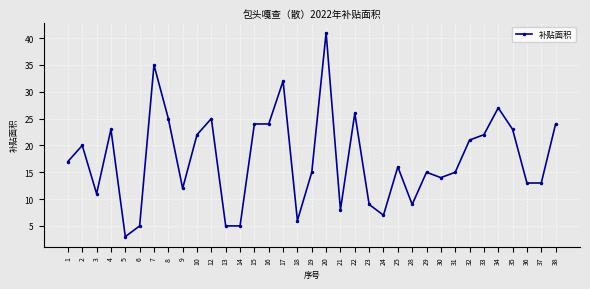

Is it true that the value at 20 is 41?

True